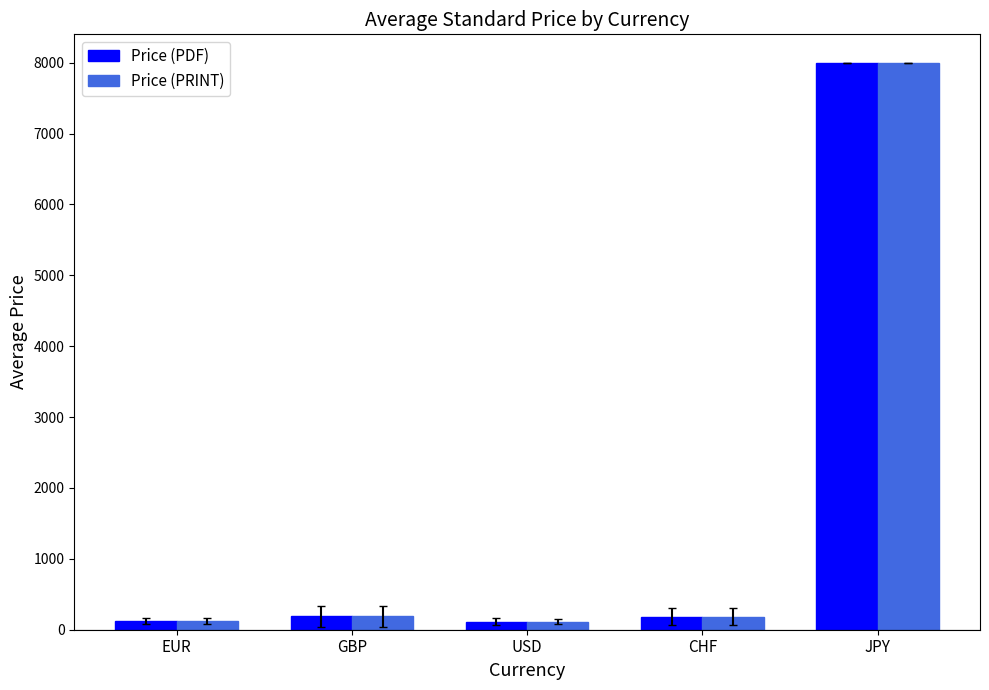

What is the label of the 3rd bar from the left?

USD